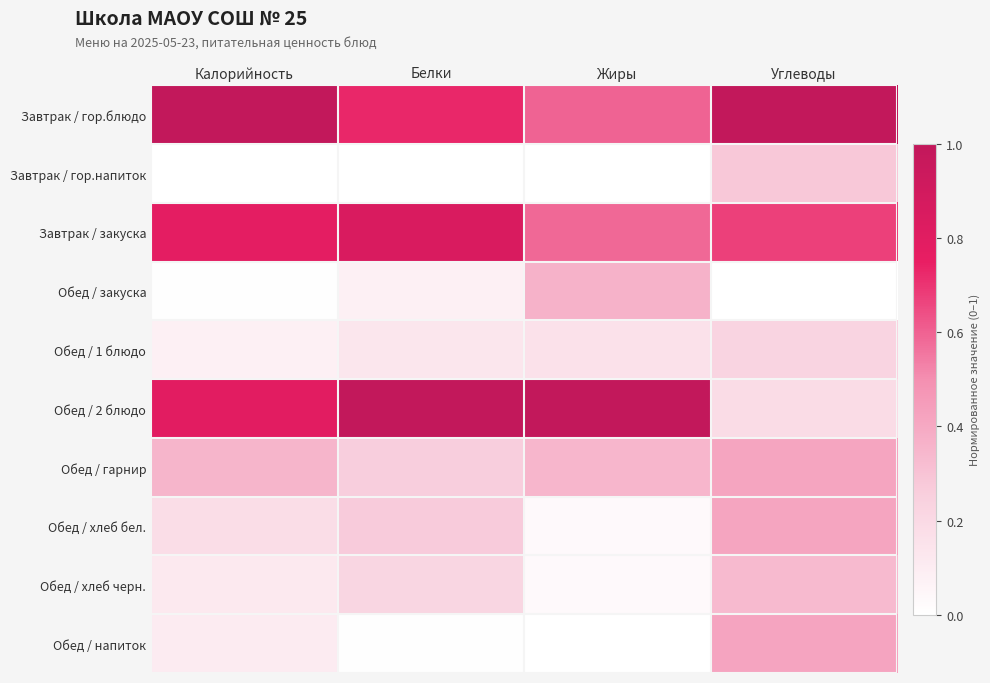

At which category does the chart reach its minimum across all series?

Калорийность